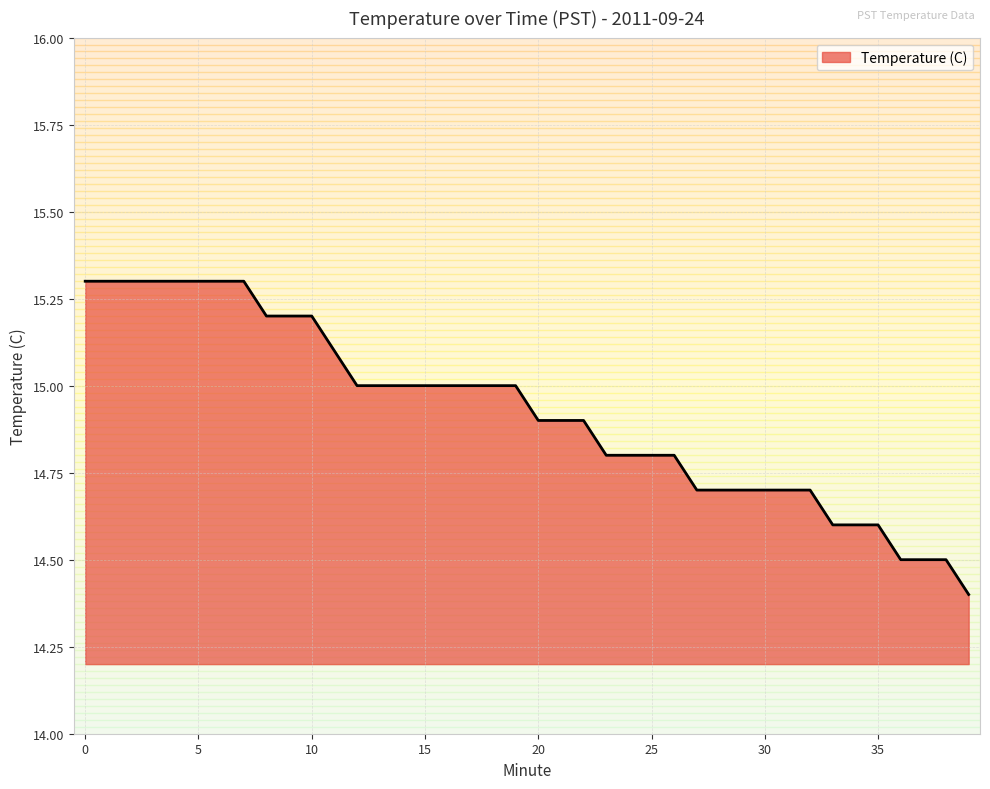

What is the maximum value shown in the chart?

15.3